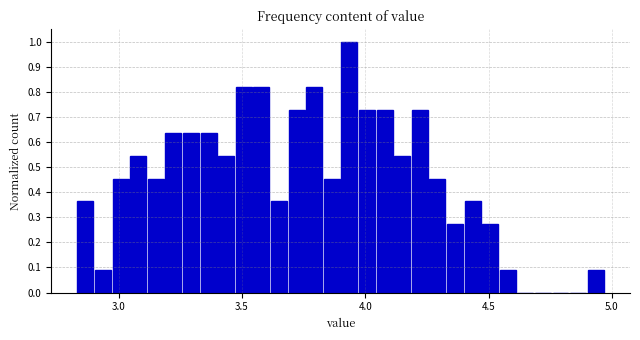

Around what value on the x-axis is the tallest bar? Give the approximate position of its centre, as read against the axis.

3.95